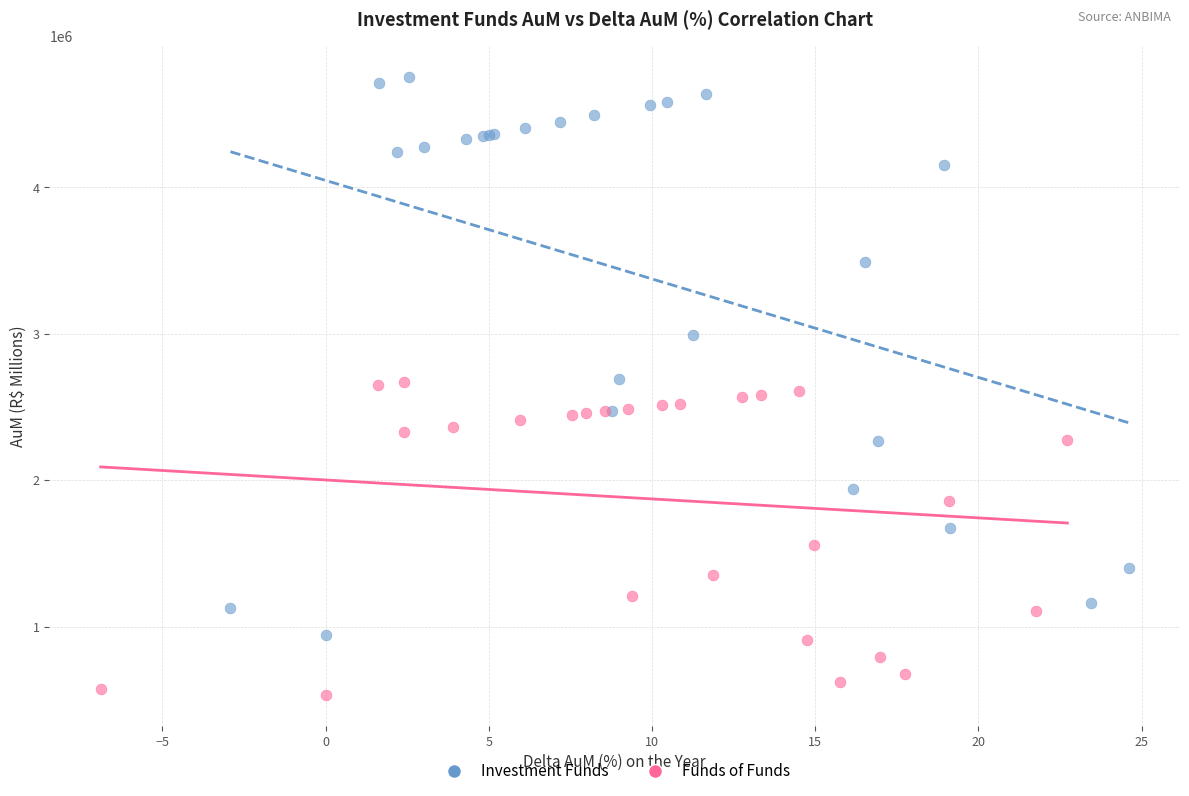

What are all the series names shown in the legend?

Investment Funds, Funds of Funds